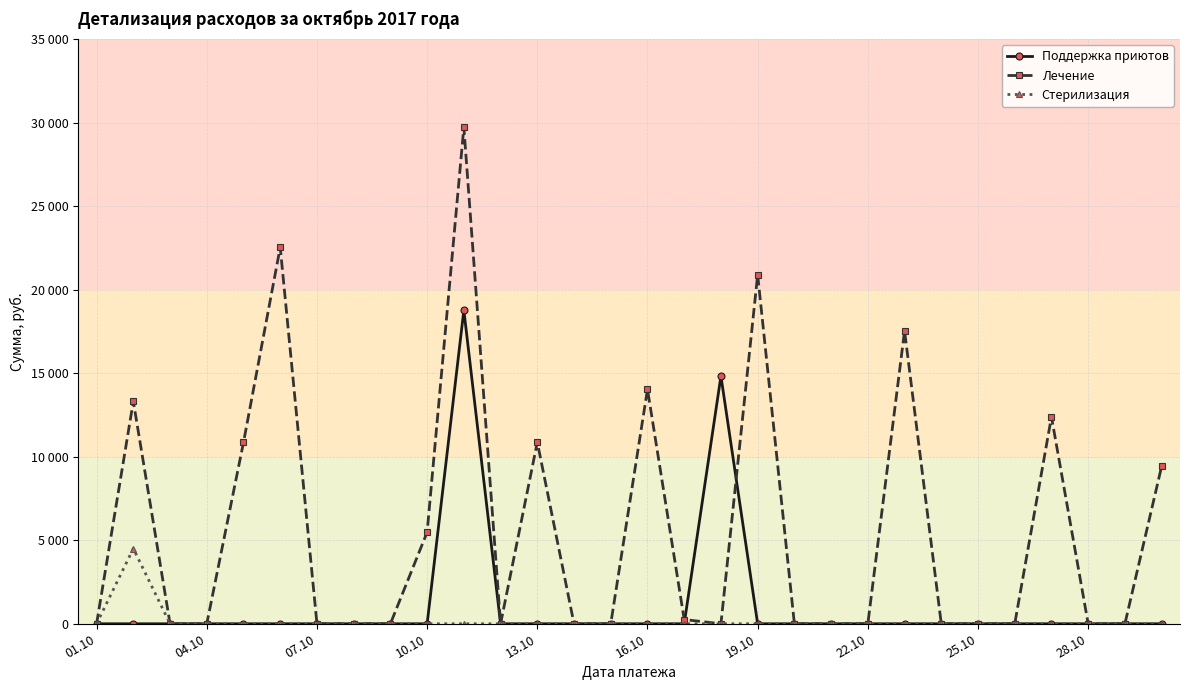

What are all the series names shown in the legend?

Поддержка приютов, Лечение, Стерилизация